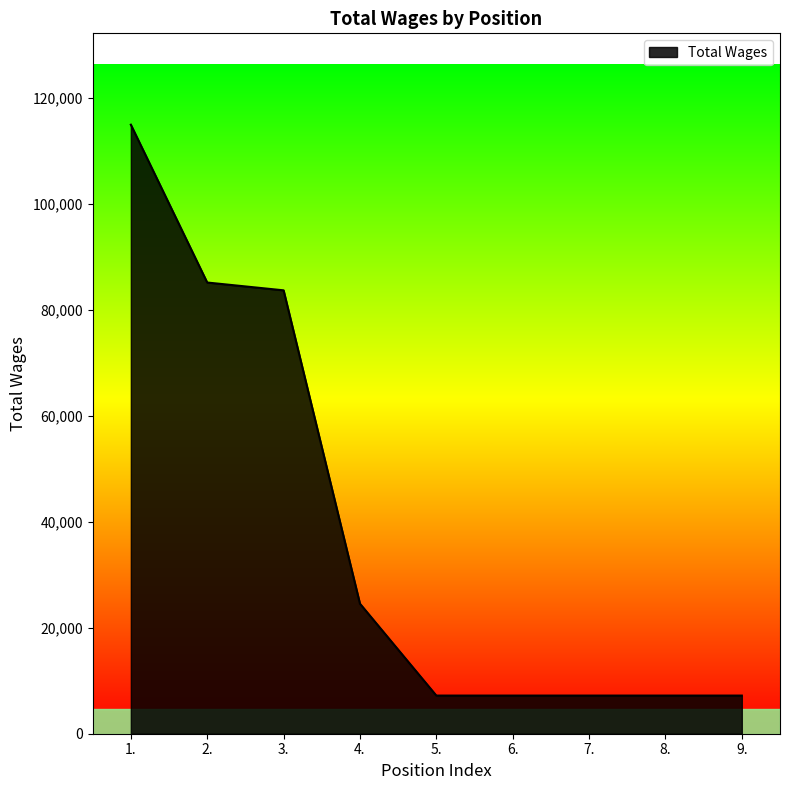

Count the number of data series in this chart.

1